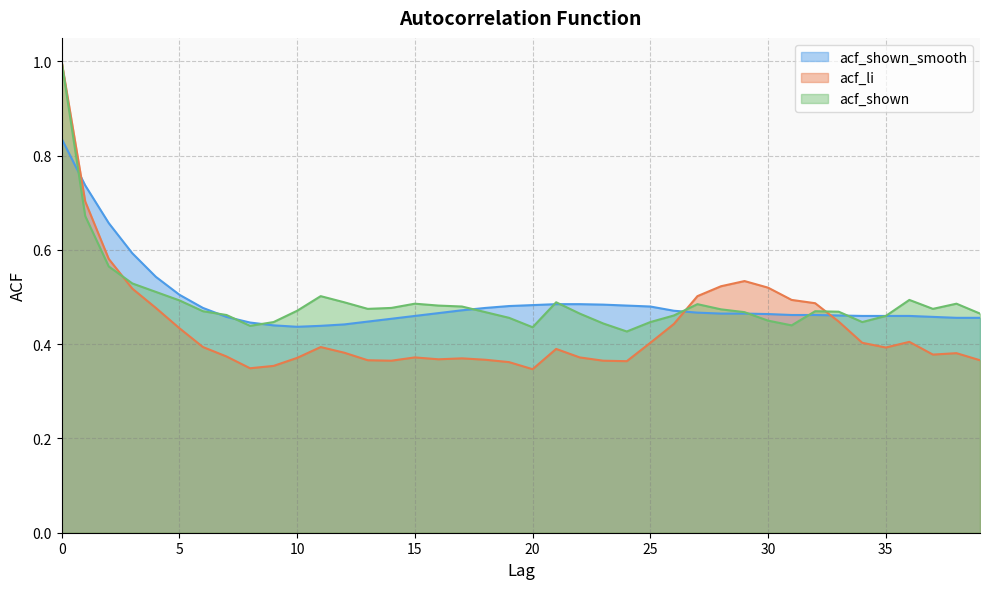

What is the sum of the acf_shown_smooth values at 35 and 5?

1.0